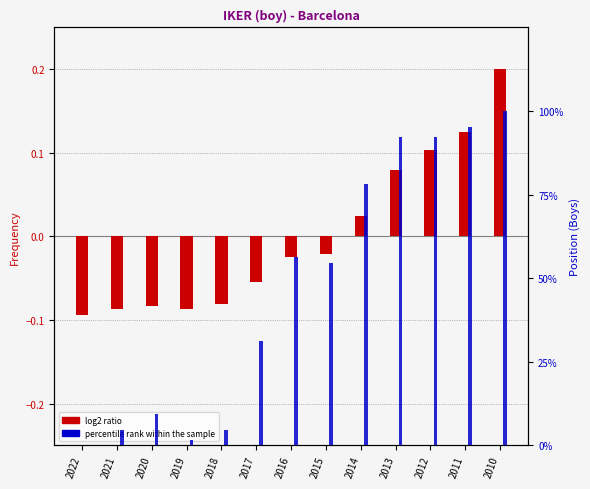

How many distinct data groups are displayed?

2